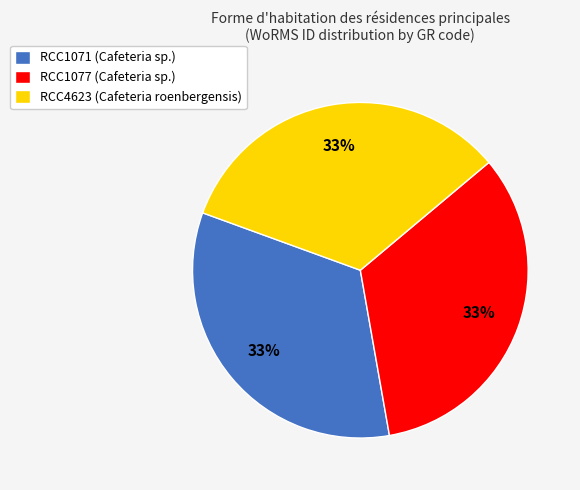

What is the ratio of the value at RCC1071 (Cafeteria sp.) to the value at RCC4623 (Cafeteria roenbergensis)?

1.0